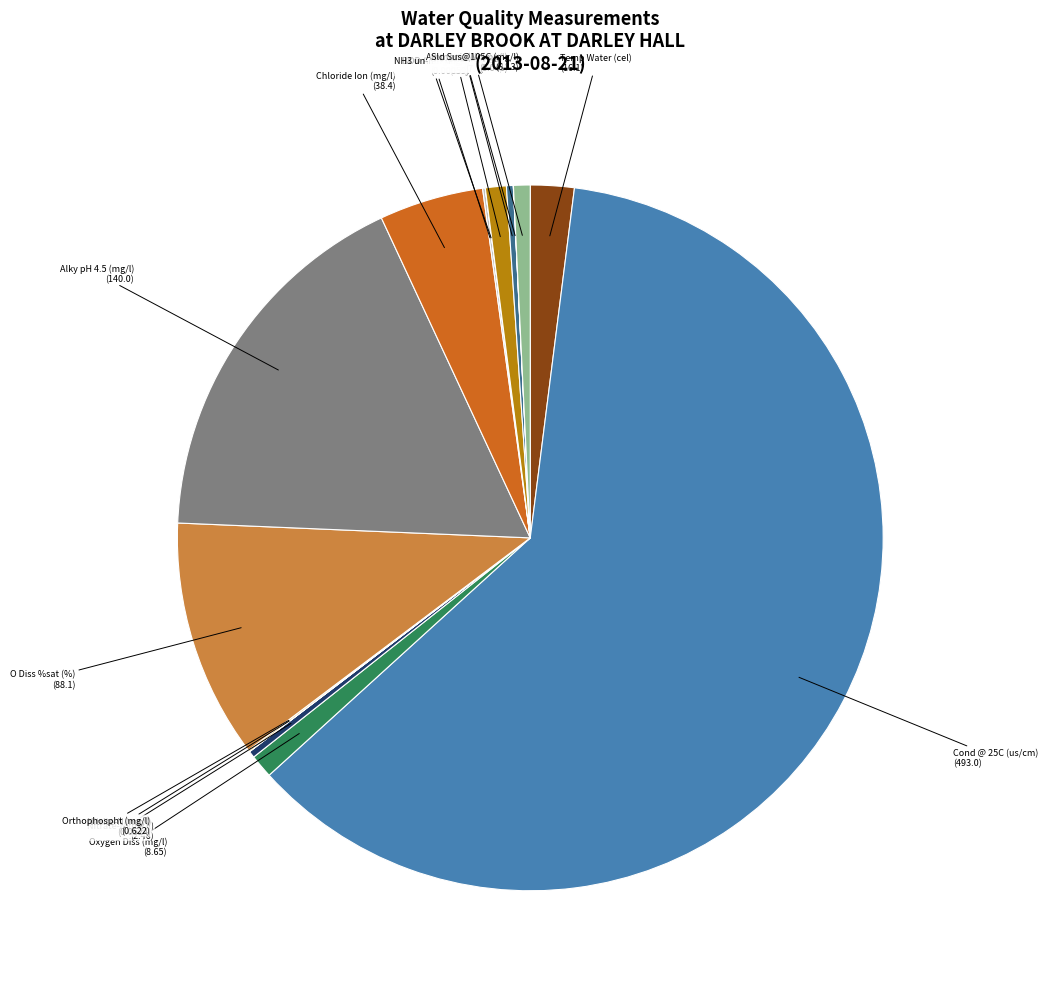

Which slice is the largest?

Cond @ 25C (us/cm)